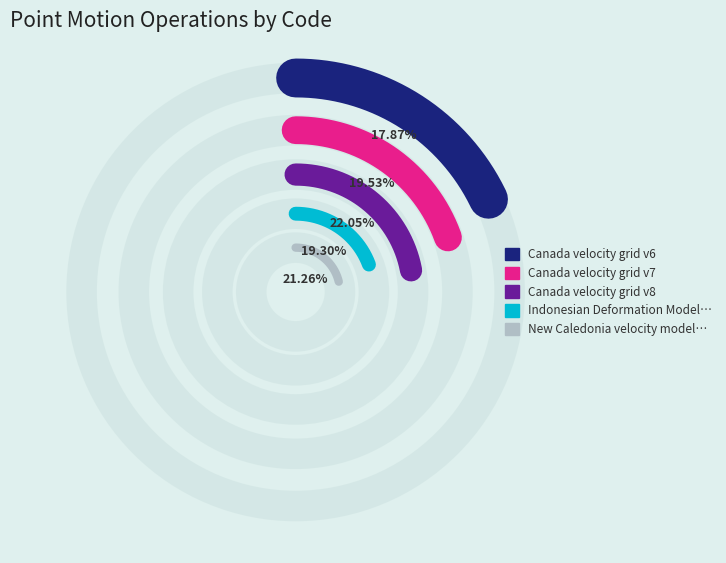

Rank the categories by value from highest to lowest.

Canada velocity grid v8, New Caledonia velocity model 2015, Canada velocity grid v7, Indonesian Deformation Model 2020, Canada velocity grid v6